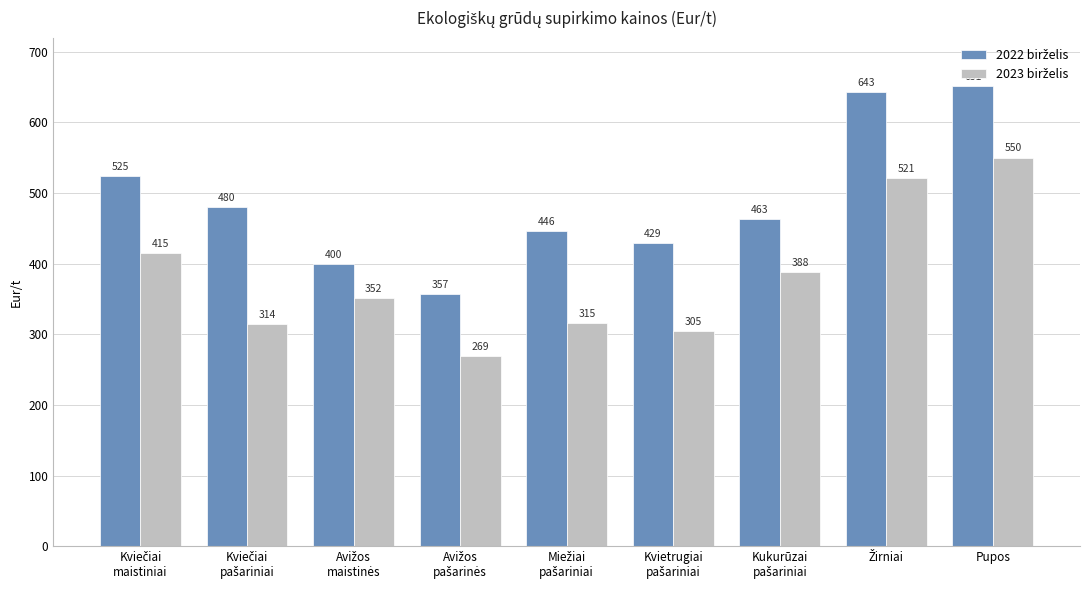

At which category is the sum across all series the highest?

Pupos